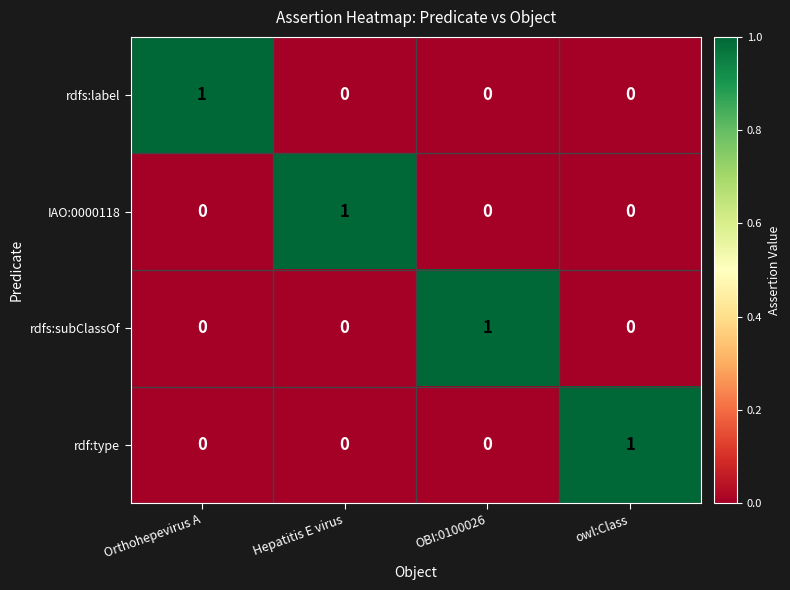

Count the IAO:0000118 values in the range 0 to 1.

4